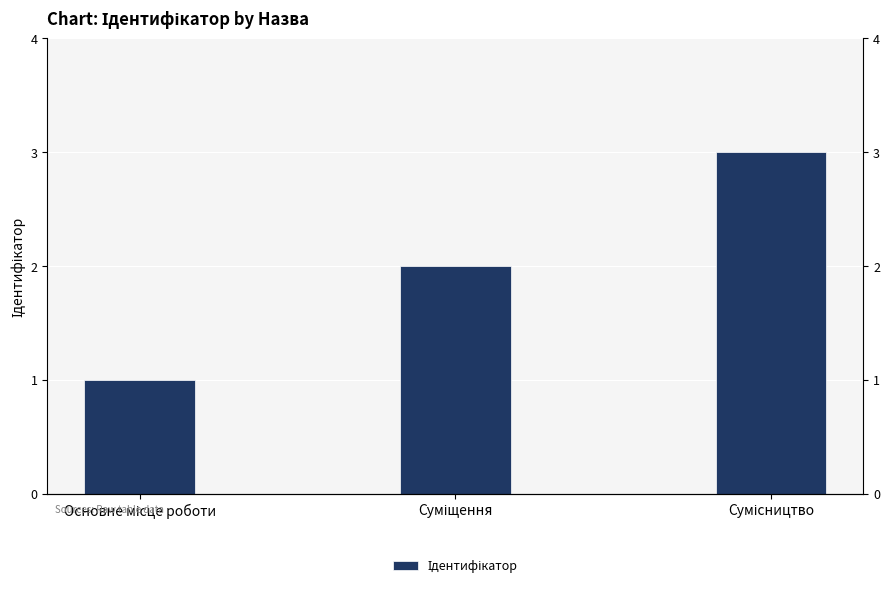

What is the sum of all values?

6